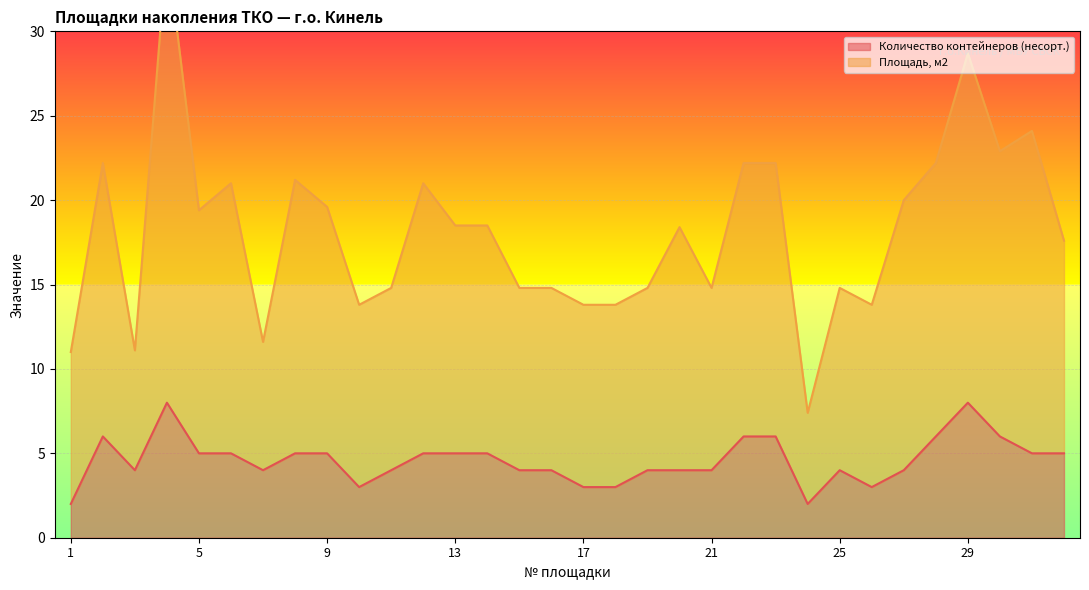

The Площадь, м2 series shows 9.2 at 11. True or false?

False